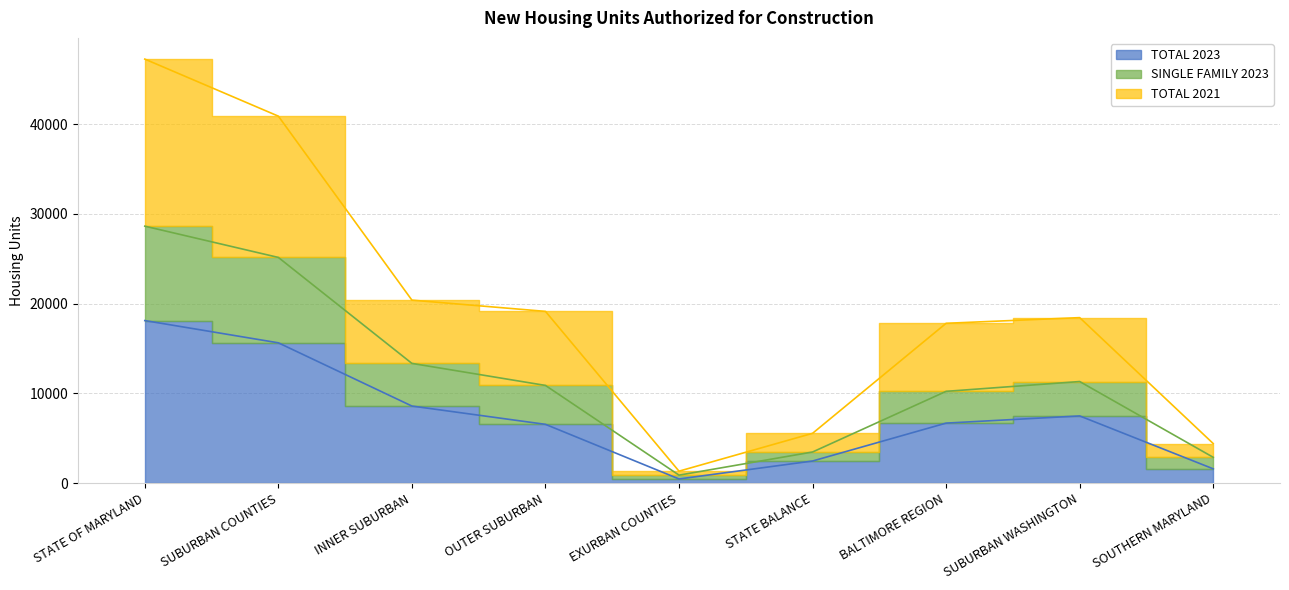

At which label is TOTAL 2021 closest to 24299?

INNER SUBURBAN